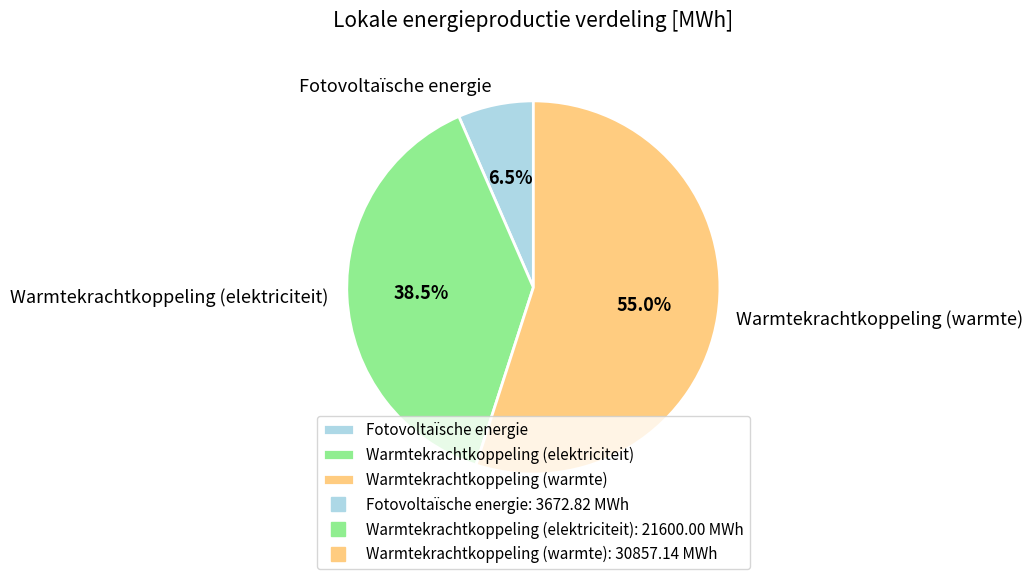

Is the sum of Warmtekrachtkoppeling (elektriciteit) and Warmtekrachtkoppeling (warmte) greater than half?

Yes